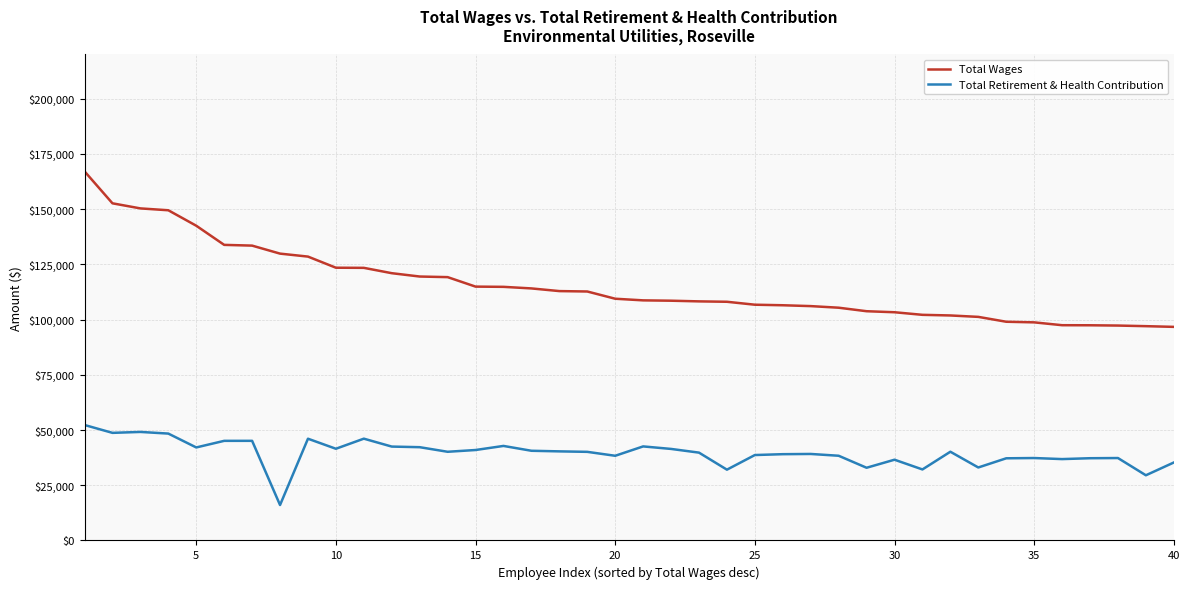

Which series has the largest total across all categories?

Total Wages